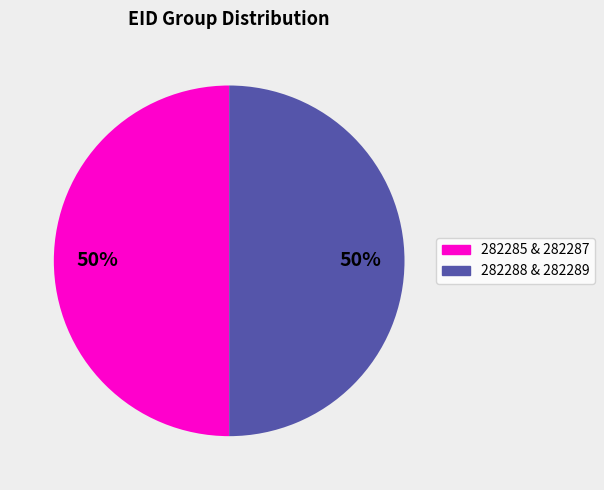

To the nearest percent, what is the average slice percentage?

50%